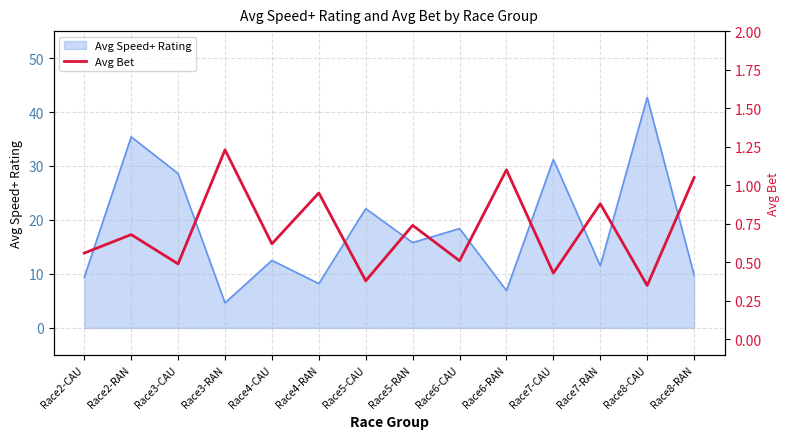

Which label corresponds to the smallest value in the chart?

Race8-CAU